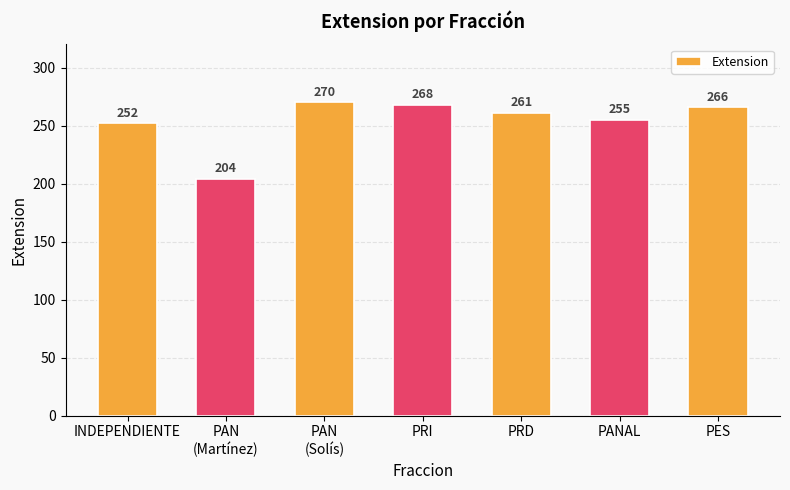

What is the label of the 6th bar from the right?

PAN
(Martínez)